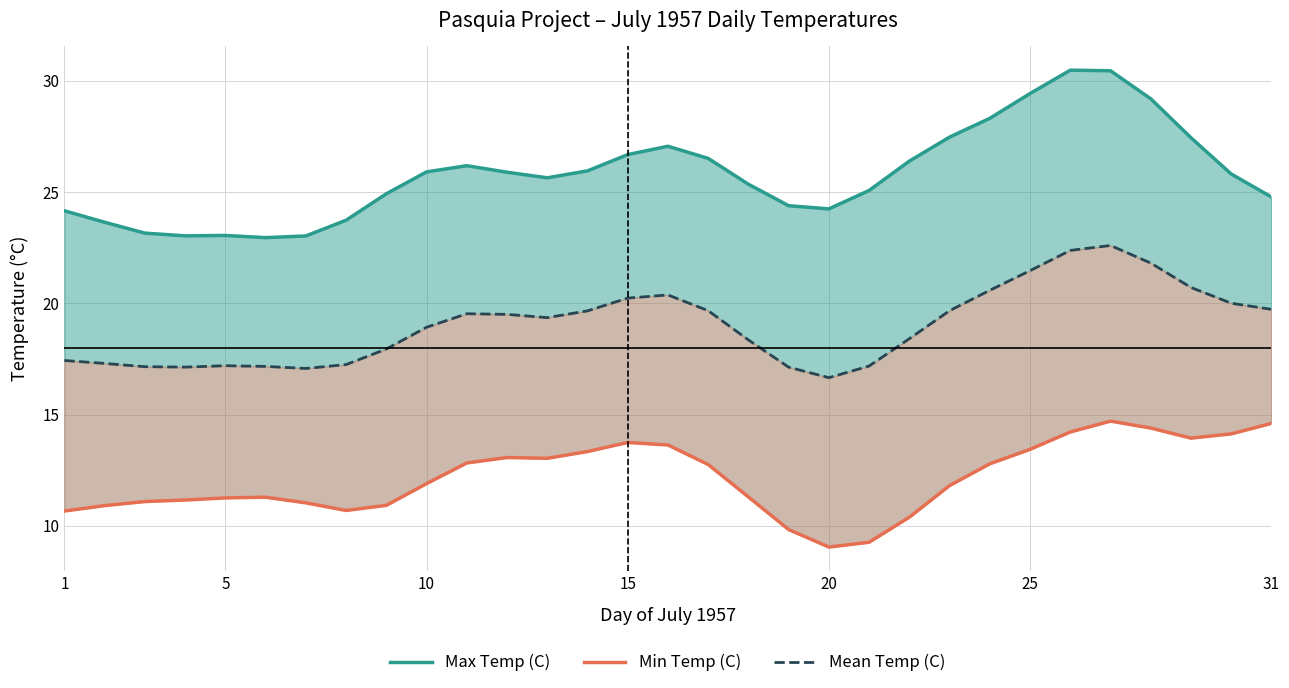

What are all the series names shown in the legend?

Max Temp (C), Mean Temp (C), Min Temp (C)